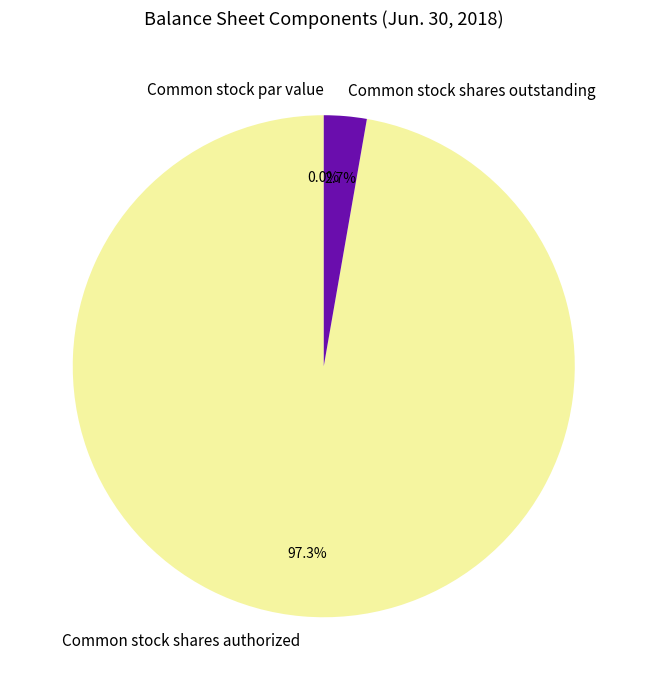

Is there any slice that represents more than half of the pie?

Yes